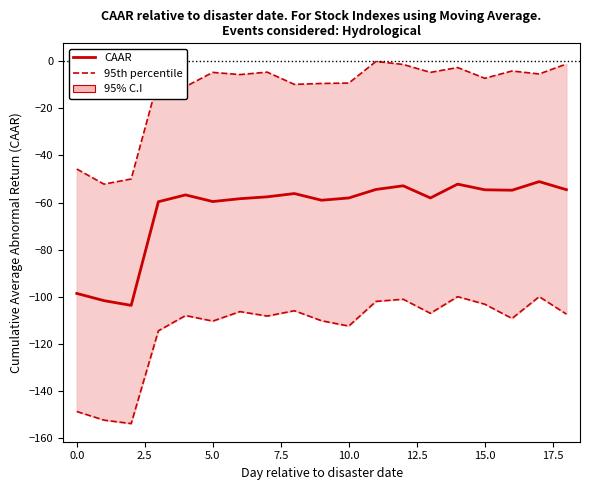

List the series in order of their overall mean, lowest first.

CAAR, 95th percentile